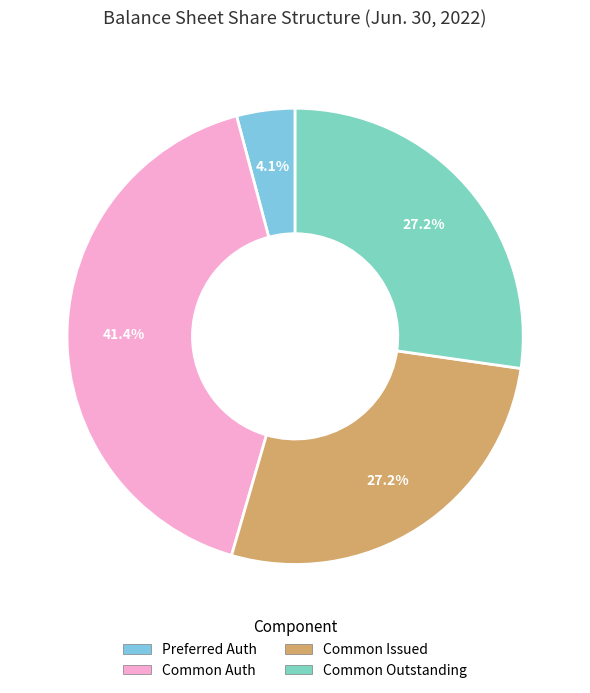

How many slices are in this pie chart?

4